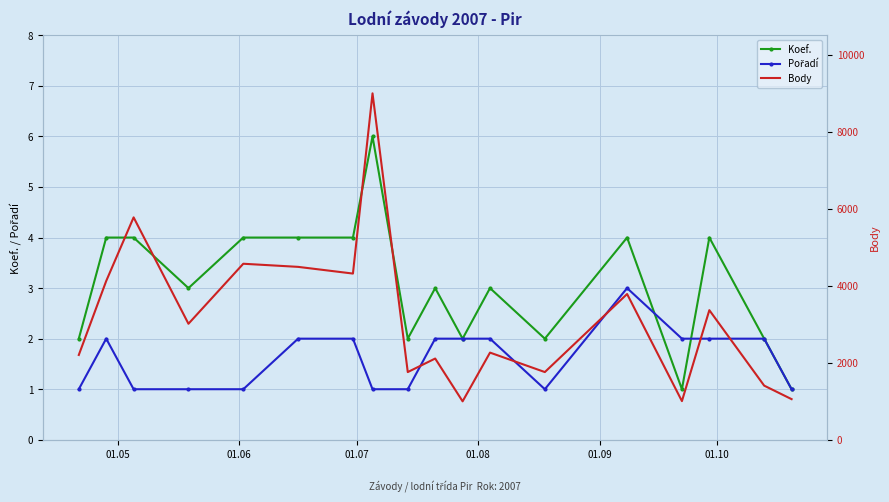

True or false: Koef. has more than 0 interior local peaks.

True